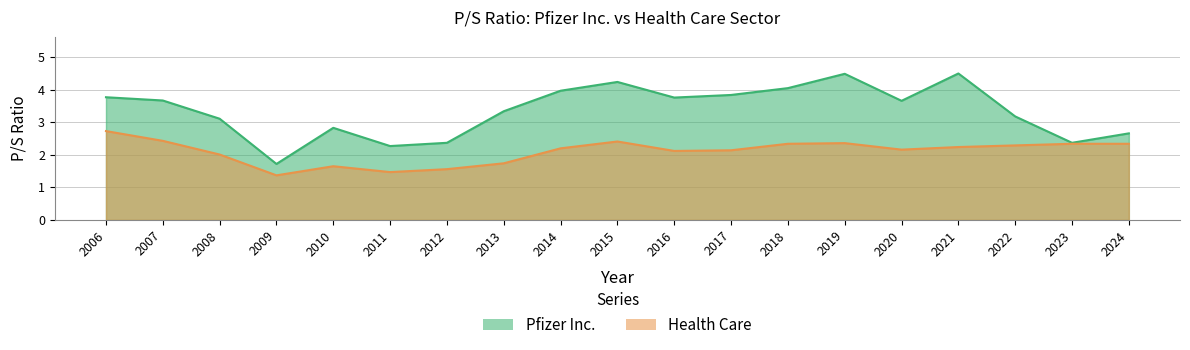

Which has a higher value, 2023 or 2024?

2024